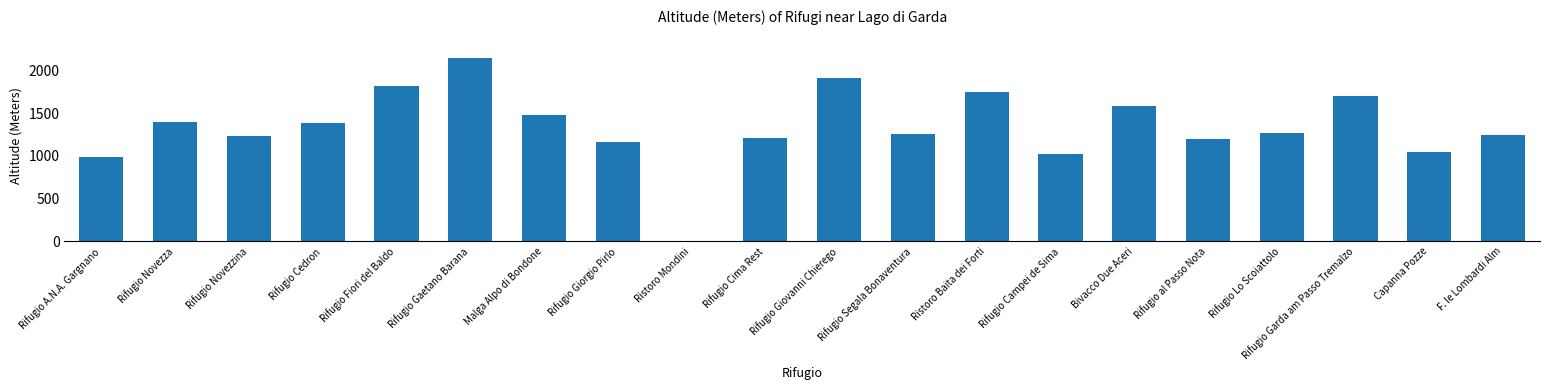

At which label does the data first exceed 1270?

Rifugio Novezza